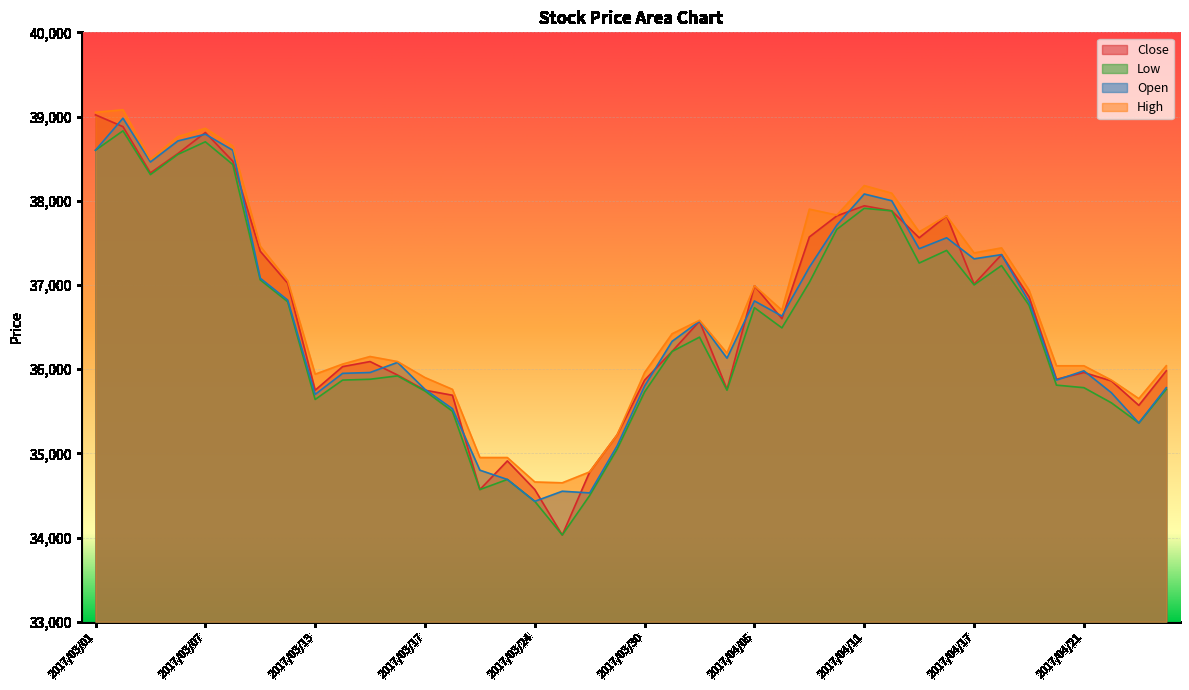

Rank the series by their maximum value, from highest to lowest.

High, Close, Open, Low